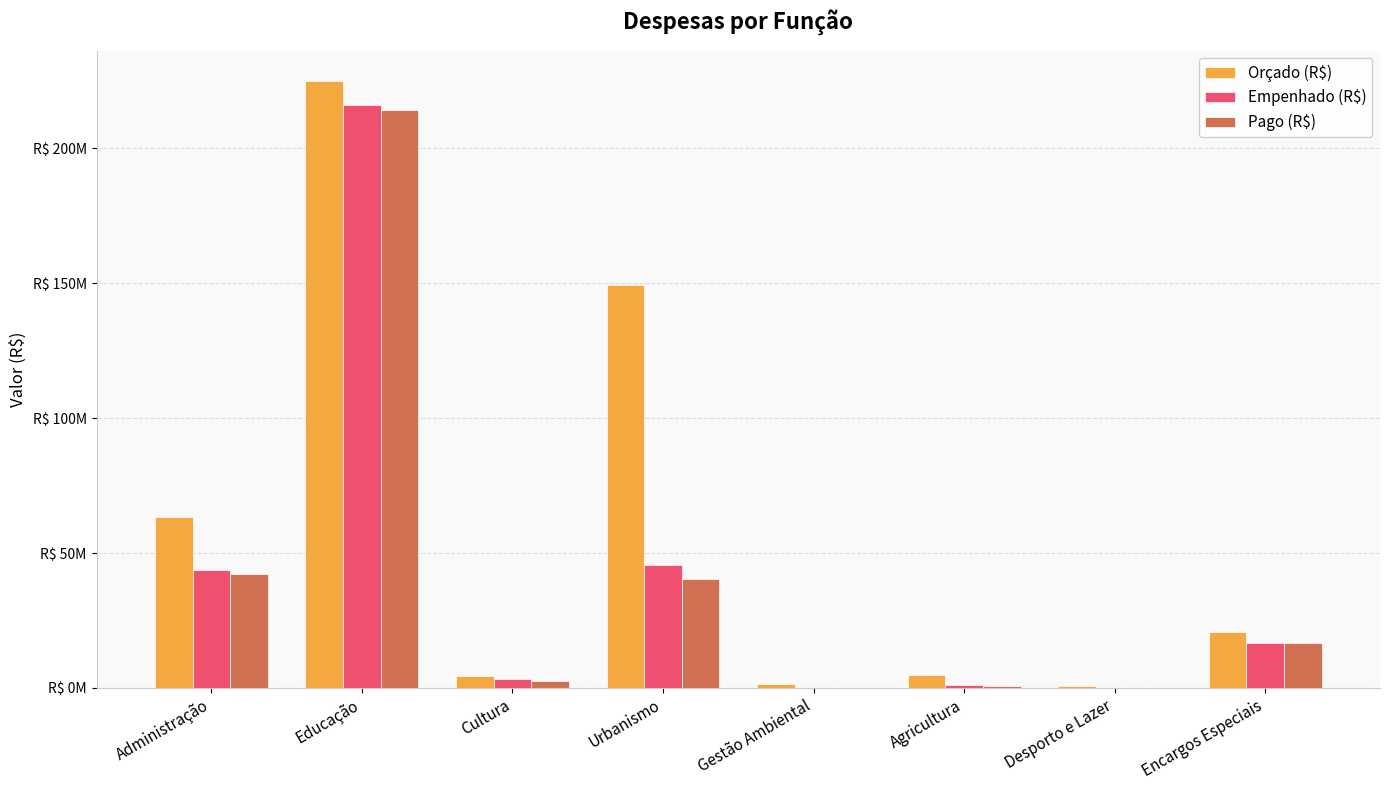

What position from the left is Encargos Especiais?

8